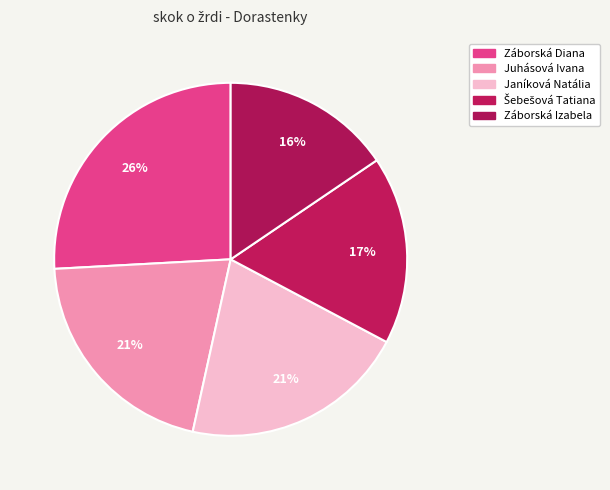

How many slices are in this pie chart?

5